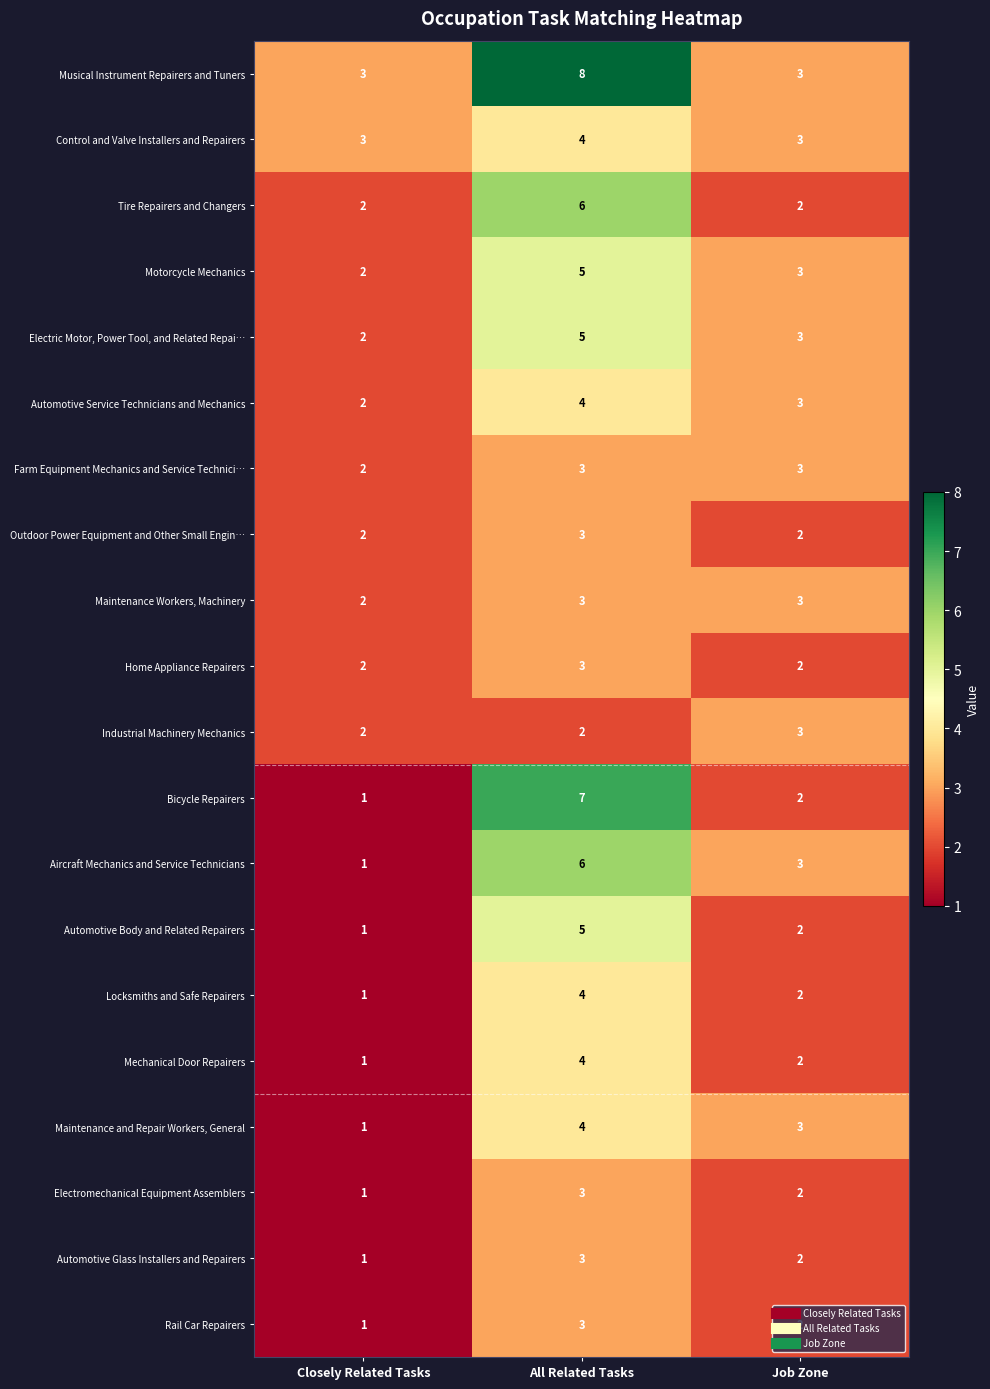

How many categories are shown in the chart?

3